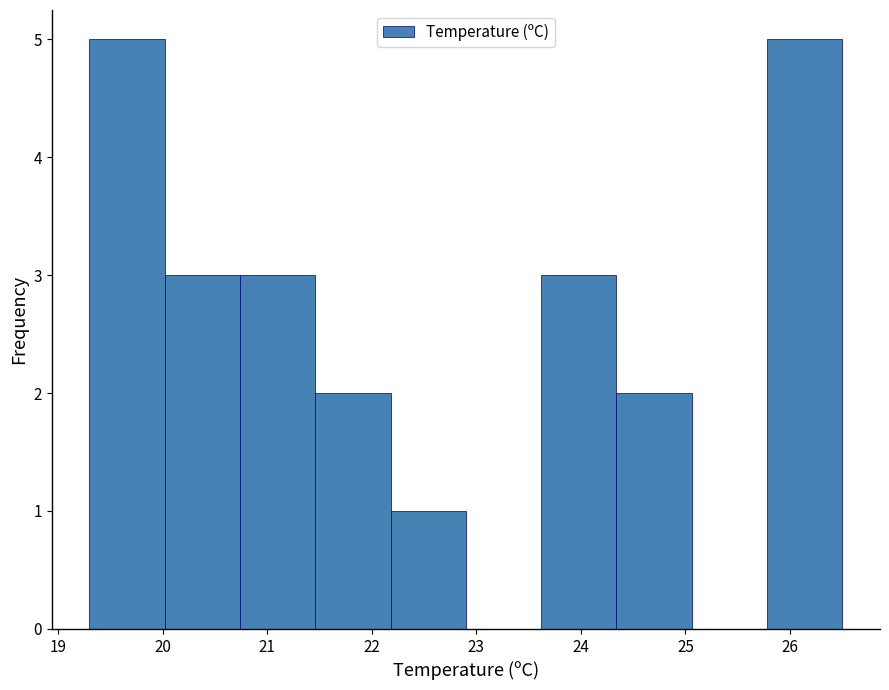

Reading left to right, list every bar in this chart as the range it spans on the x-axis followed by its height. Neither the bar edges nor the heights are printed on the chart, so give them approximately, as read against the axes.

19.30 to 20.02: 5
20.02 to 20.74: 3
20.74 to 21.46: 3
21.46 to 22.18: 2
22.18 to 22.90: 1
22.90 to 23.62: 0
23.62 to 24.34: 3
24.34 to 25.06: 2
25.06 to 25.78: 0
25.78 to 26.50: 5